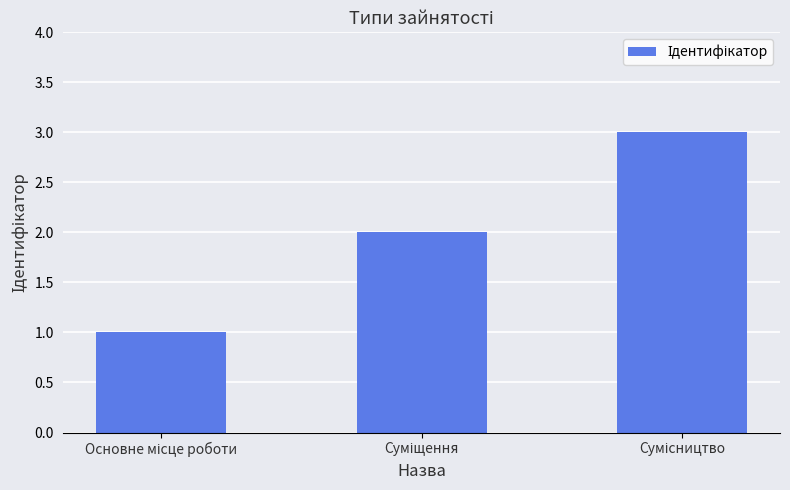

What is the sum of all values?

6